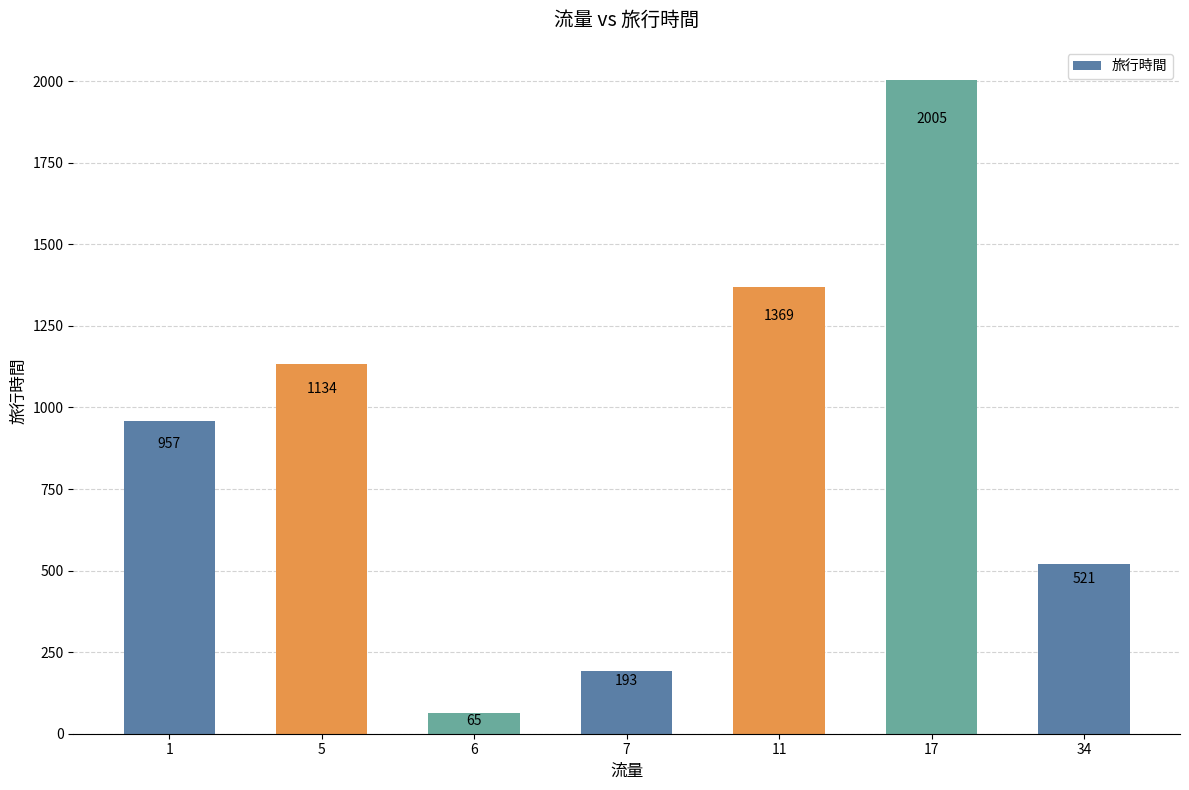

List the labels in order of value, largest first.

17, 11, 5, 1, 34, 7, 6